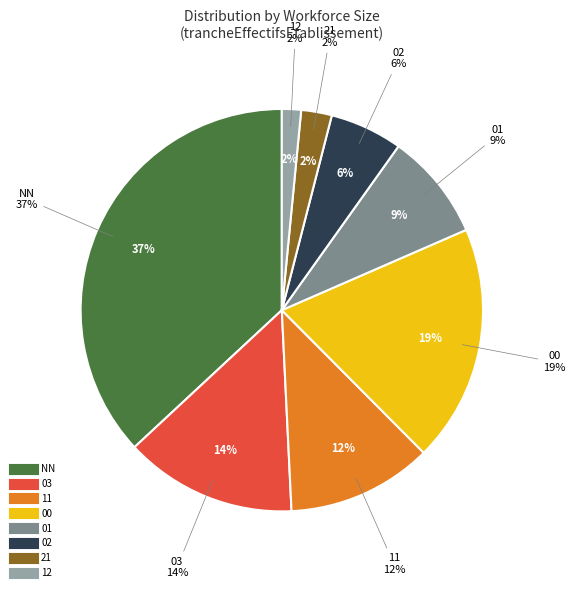

Which slice is the smallest?

12